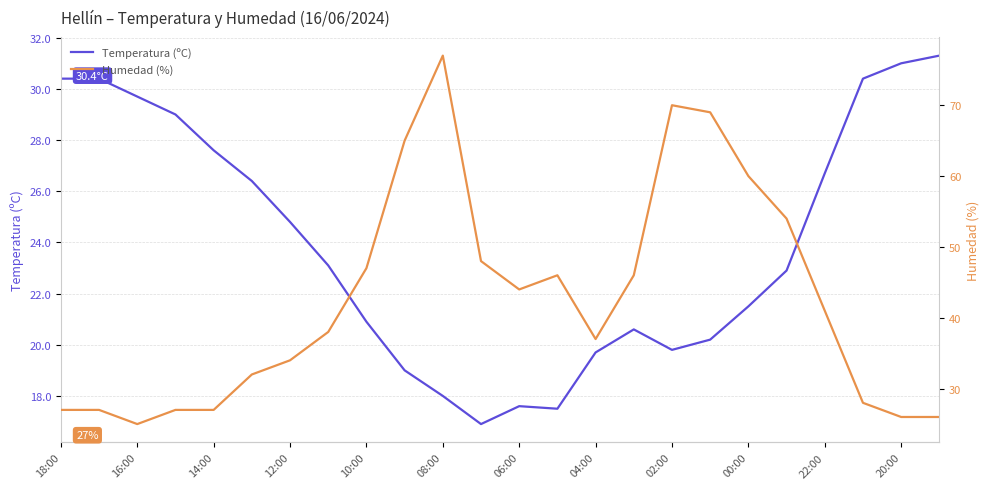

What is the difference between the maximum and minimum values in the Temperatura (ºC) series?

14.4